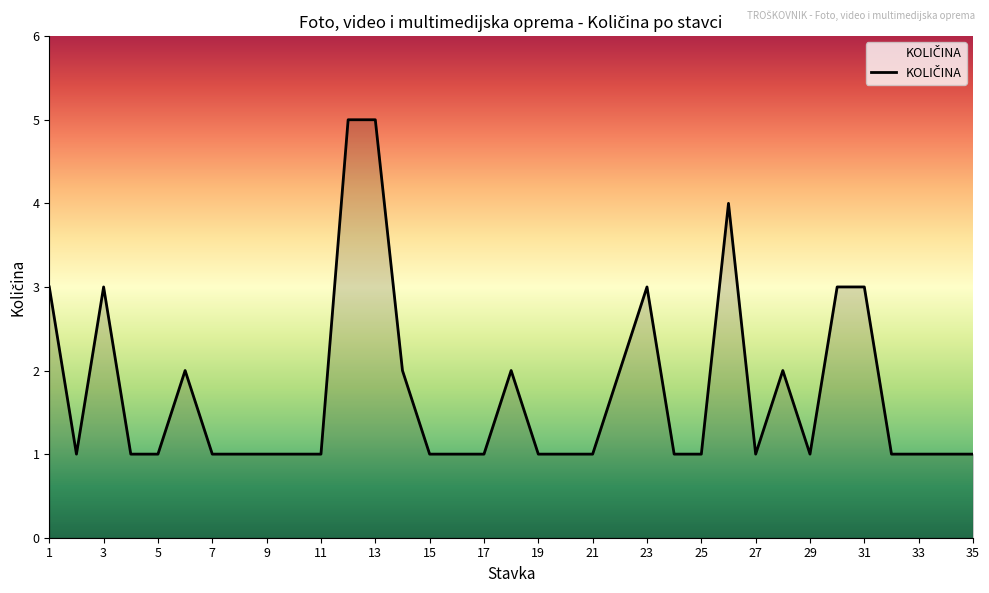

What is the difference between the maximum and minimum values?

4